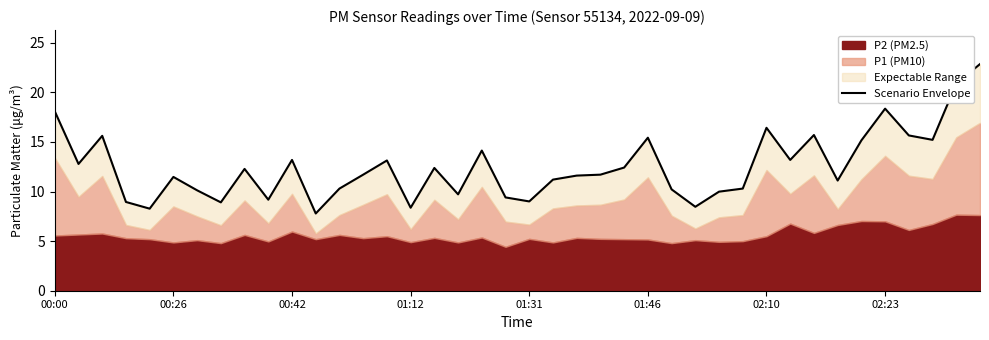

Where is the first local minimum?

00:26